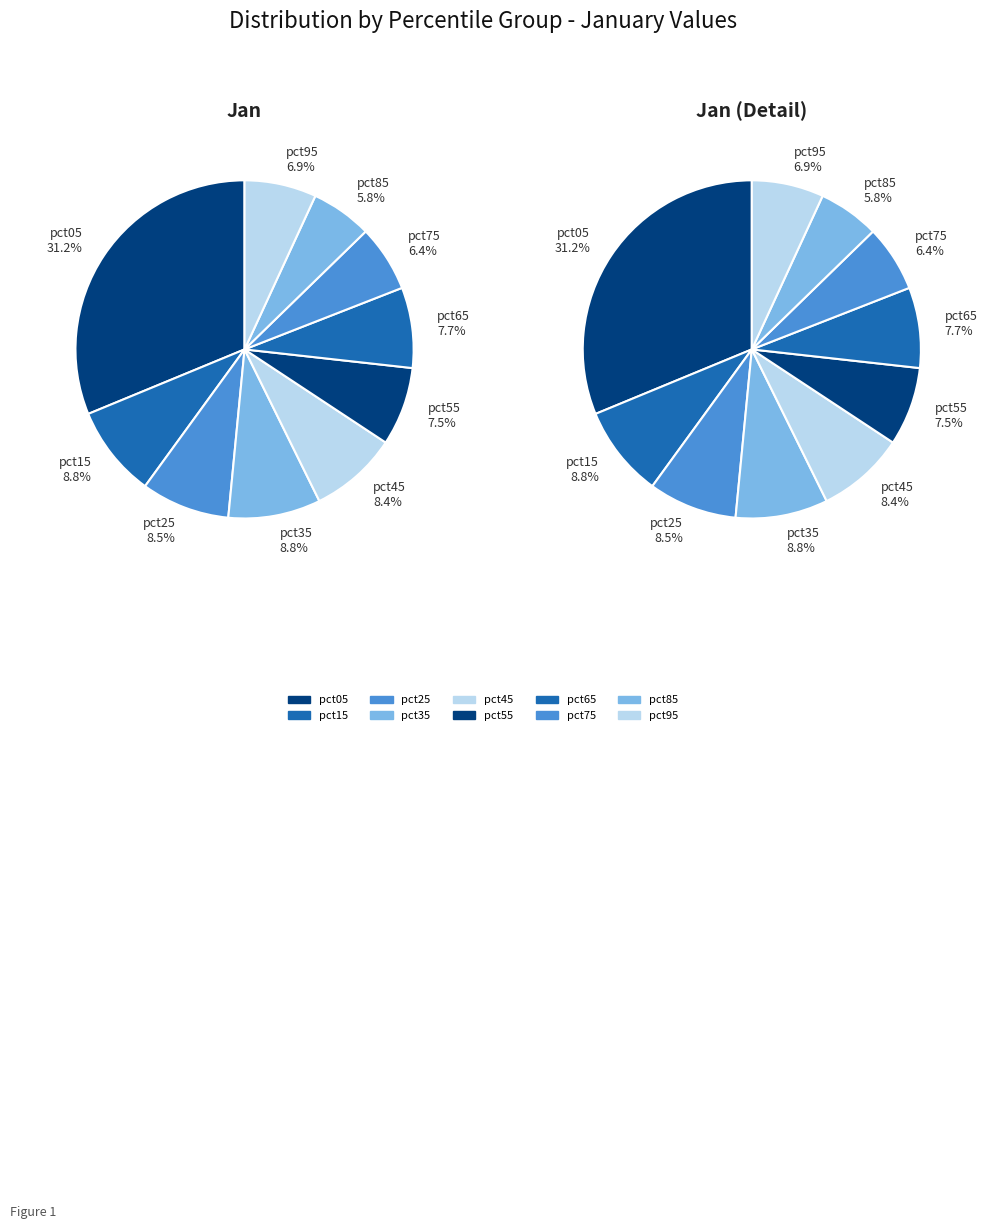

What is the largest slice in the pie chart?

pct05